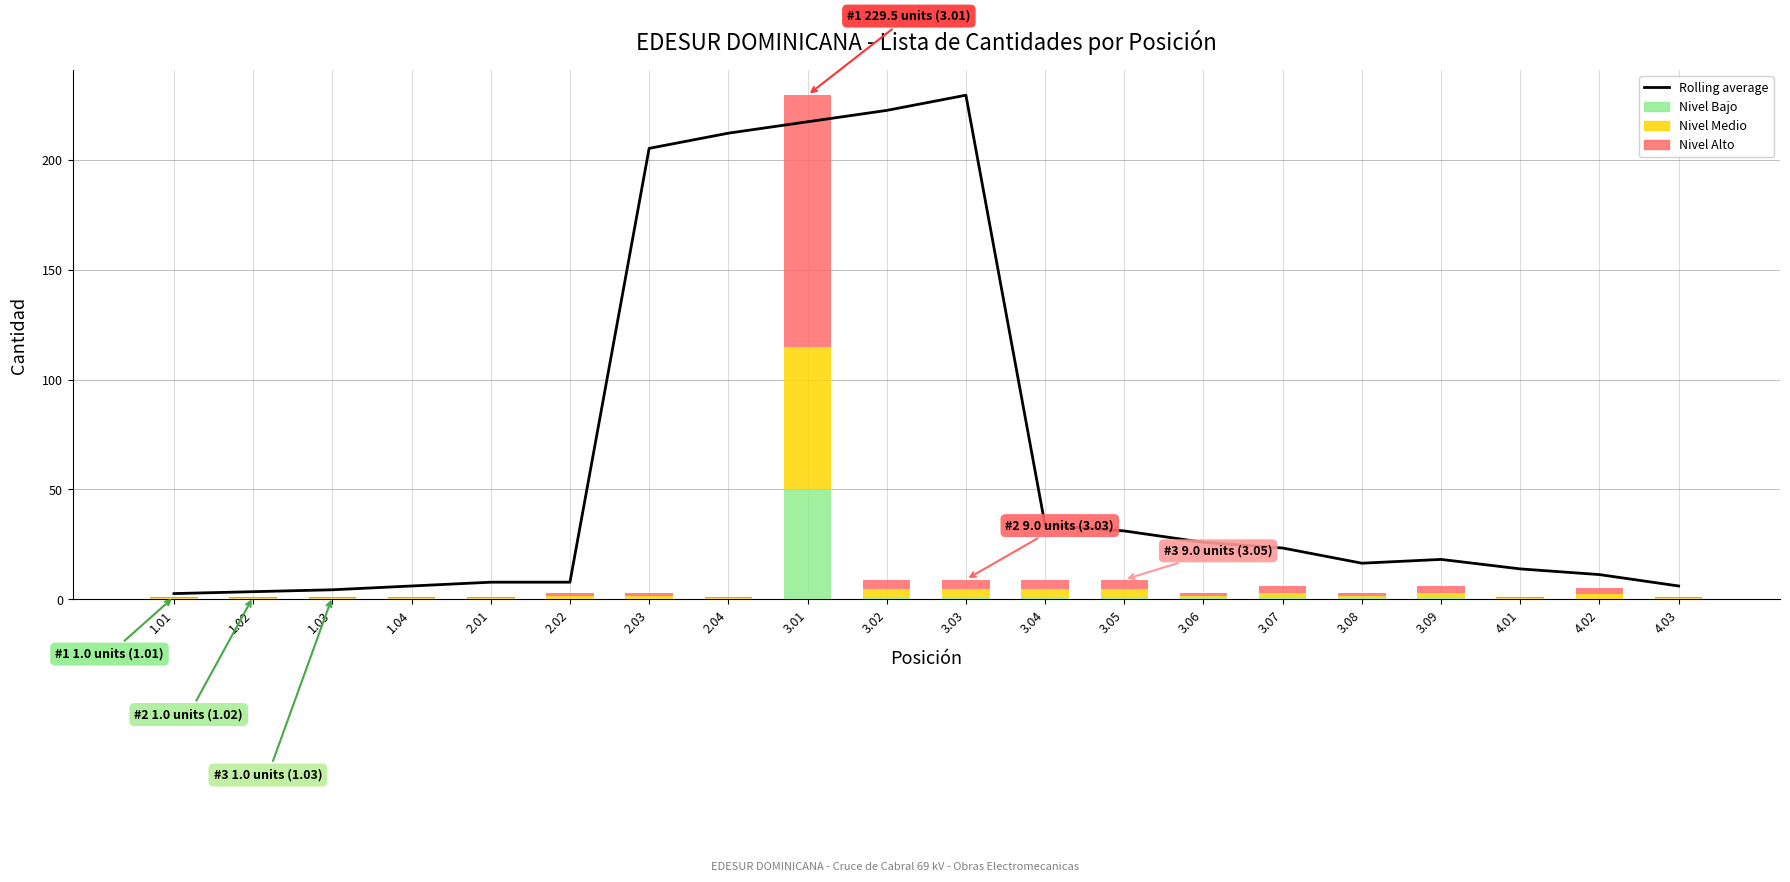

Reading left to right, extract all data points from this chart.

Rolling average: 1.01=2.6	1.02=3.5	1.03=4.3	1.04=6.1	2.01=7.8	2.02=7.8	2.03=205.3	2.04=212.2	3.01=217.4	3.02=222.6	3.03=229.5	3.04=33.7	3.05=31.1	3.06=25.9	3.07=23.3	3.08=16.4	3.09=18.2	4.01=13.8	4.02=11.2	4.03=6.1
Nivel Bajo: 1.01=0.0	1.02=0.0	1.03=0.0	1.04=0.0	2.01=0.0	2.02=0.0	2.03=0.0	2.04=0.0	3.01=50.0	3.02=1.0	3.03=1.0	3.04=1.0	3.05=1.0	3.06=1.0	3.07=1.0	3.08=1.0	3.09=1.0	4.01=0.0	4.02=0.0	4.03=0.0
Nivel Medio: 1.01=0.5	1.02=0.5	1.03=0.5	1.04=0.5	2.01=0.5	2.02=1.5	2.03=1.5	2.04=0.5	3.01=64.8	3.02=3.5	3.03=3.5	3.04=3.5	3.05=3.5	3.06=0.5	3.07=2.0	3.08=0.5	3.09=2.0	4.01=0.5	4.02=2.5	4.03=0.5
Nivel Alto: 1.01=0.5	1.02=0.5	1.03=0.5	1.04=0.5	2.01=0.5	2.02=1.5	2.03=1.5	2.04=0.5	3.01=114.8	3.02=4.5	3.03=4.5	3.04=4.5	3.05=4.5	3.06=1.5	3.07=3.0	3.08=1.5	3.09=3.0	4.01=0.5	4.02=2.5	4.03=0.5